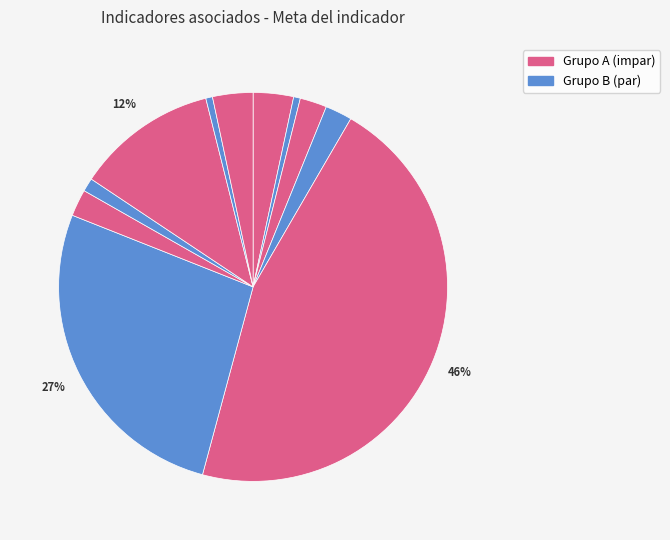

Which category has the smallest portion of the pie?

2